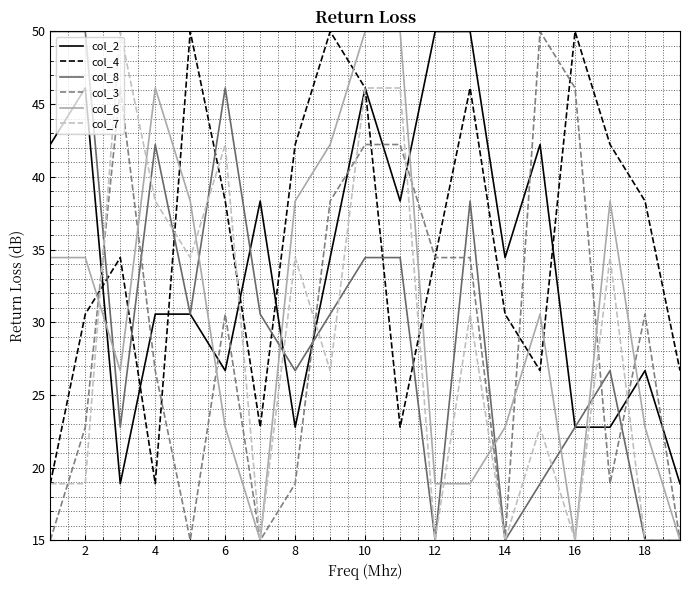

Which series ends up on top after the final intersection of col_6 and col_4?

col_4